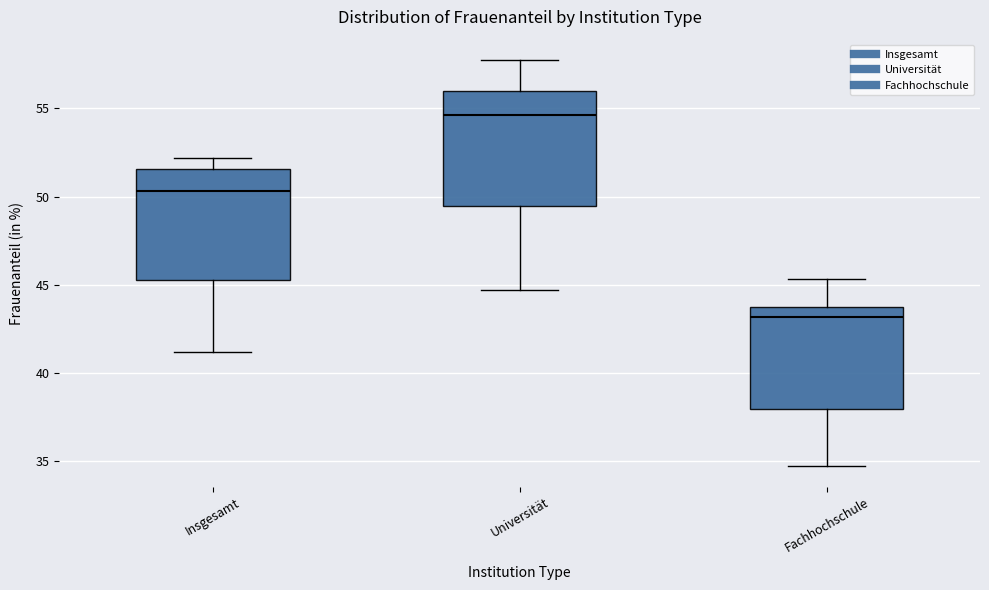

Which box has the highest median line?

Universität